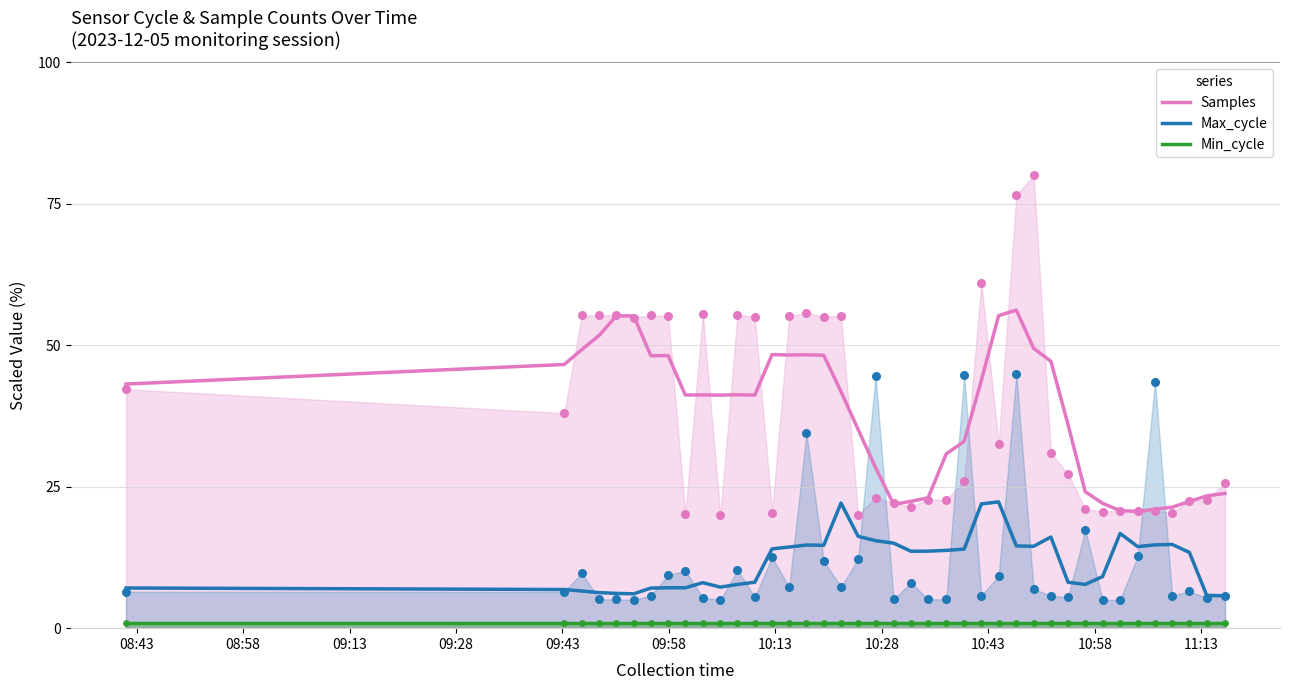

Which series has the largest total across all categories?

Samples